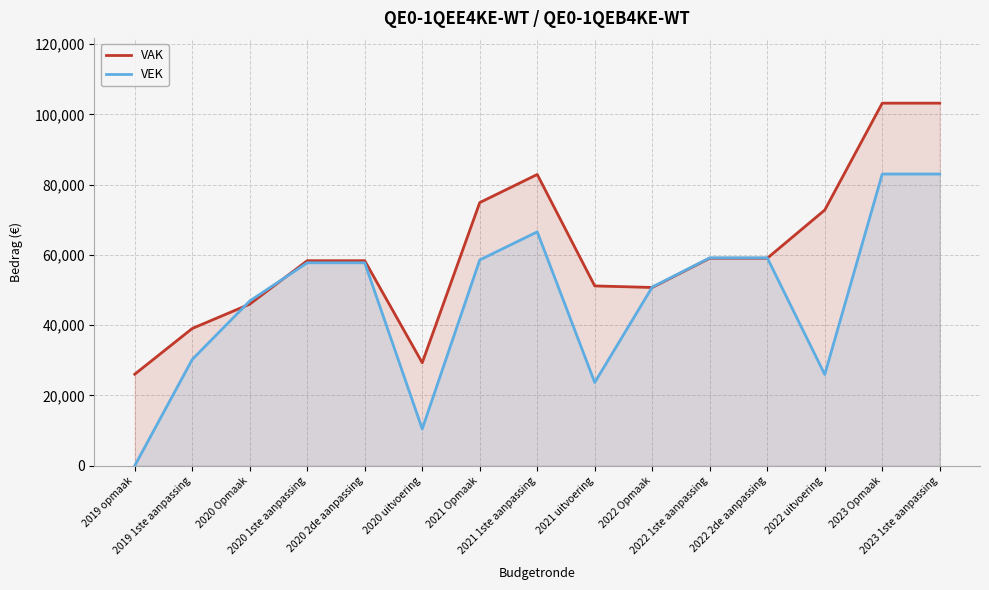

How many distinct data groups are displayed?

2